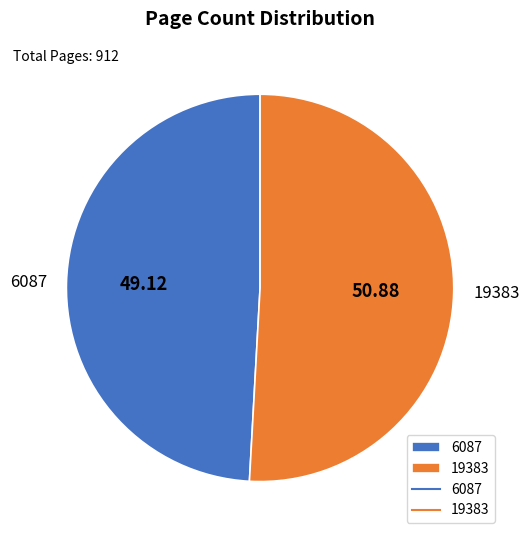

Which slice is the largest?

19383